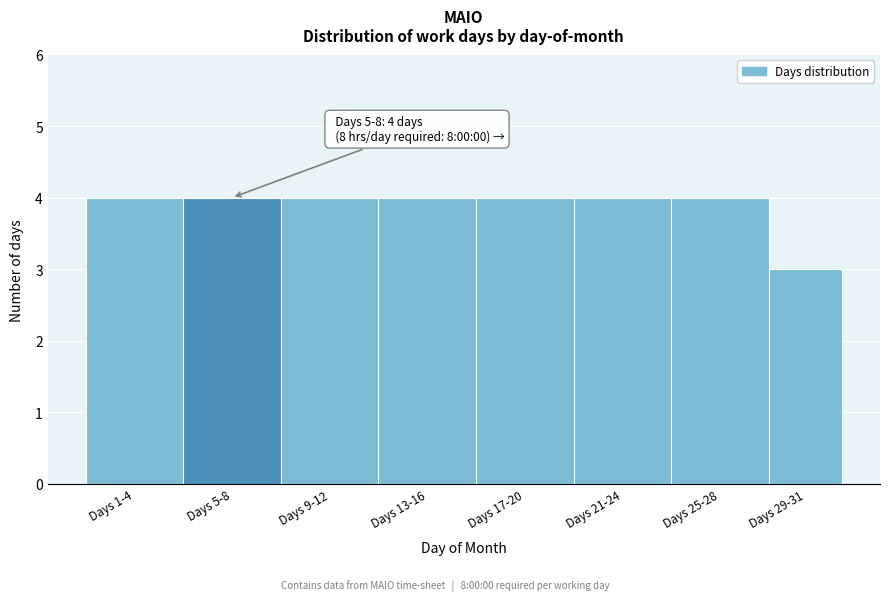

Reading right to left, list all the values displayed in this chart.

3	4	4	4	4	4	4	4